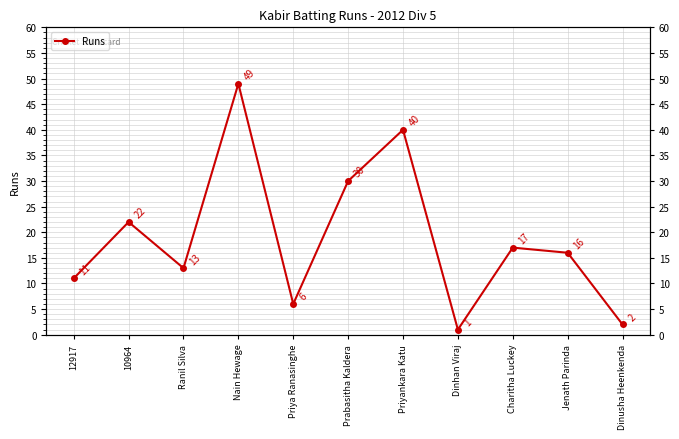

Reading right to left, list all the values displayed in this chart.

2	16	17	1	40	30	6	49	13	22	11